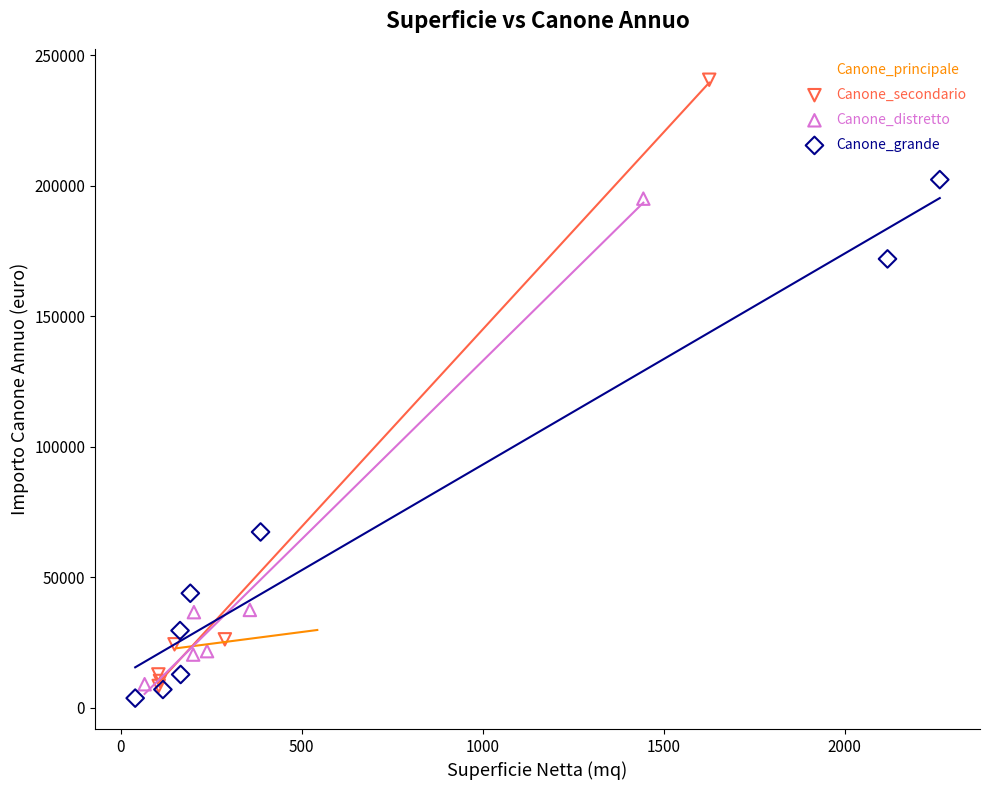

Which series has the largest Y range (max minus min)?

Canone_secondario